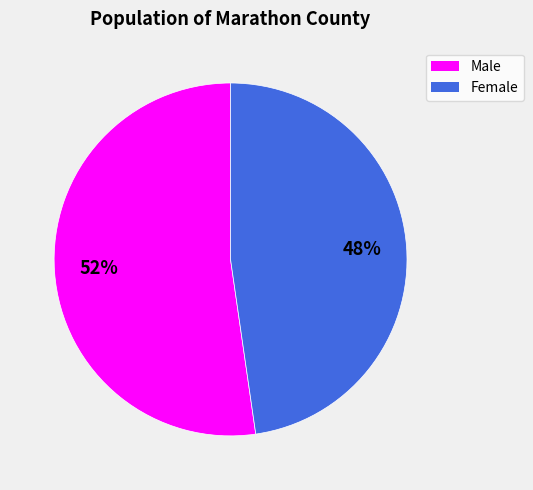

How many segments does this pie chart have?

2